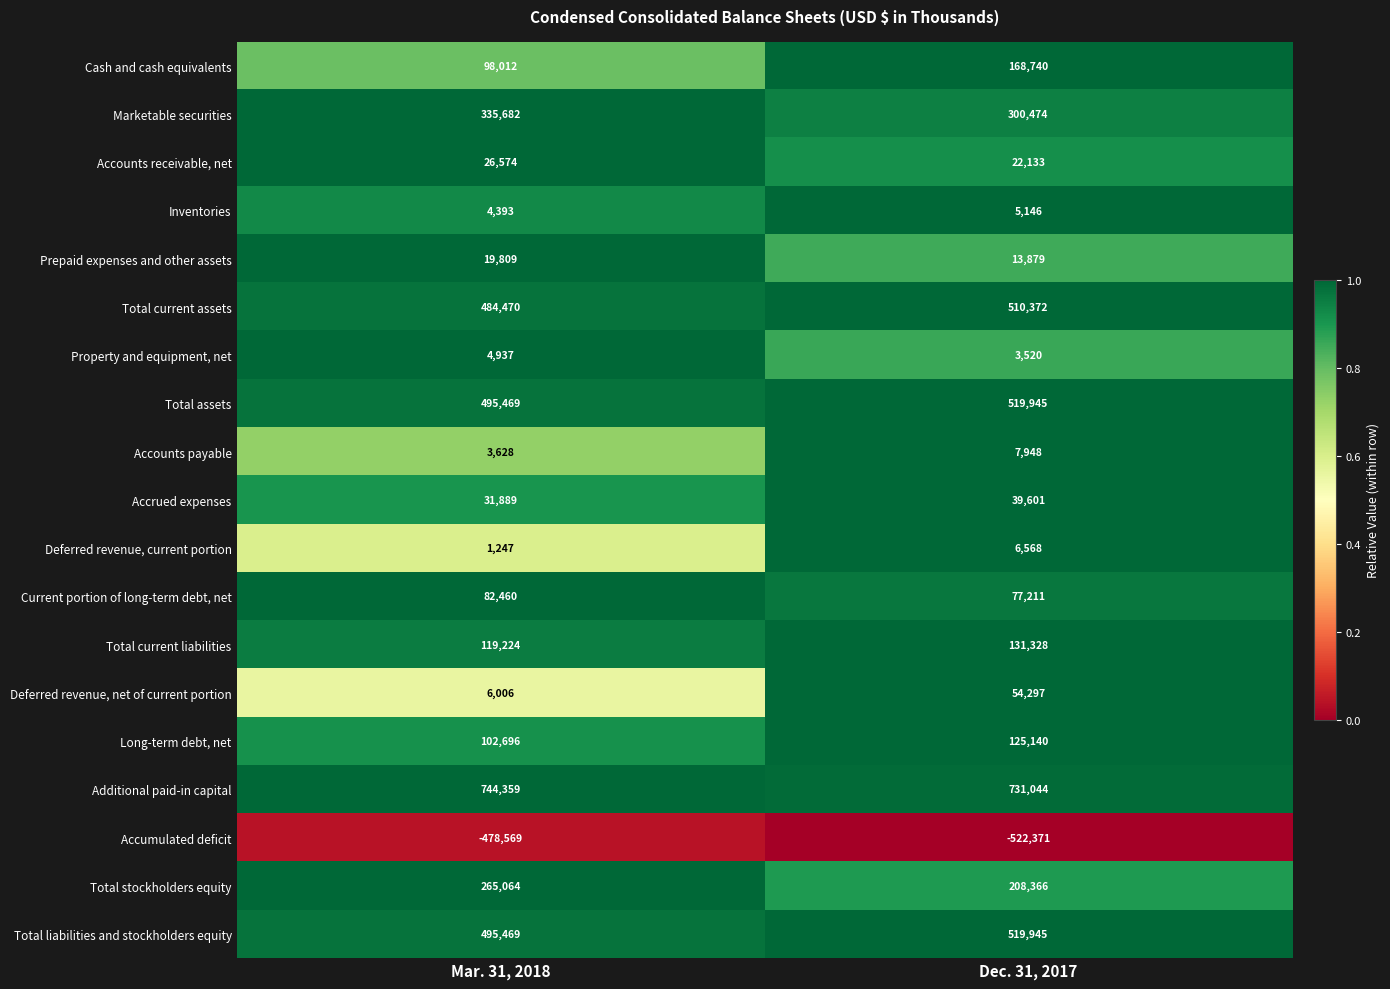

Which label corresponds to the smallest value in the chart?

Dec. 31, 2017